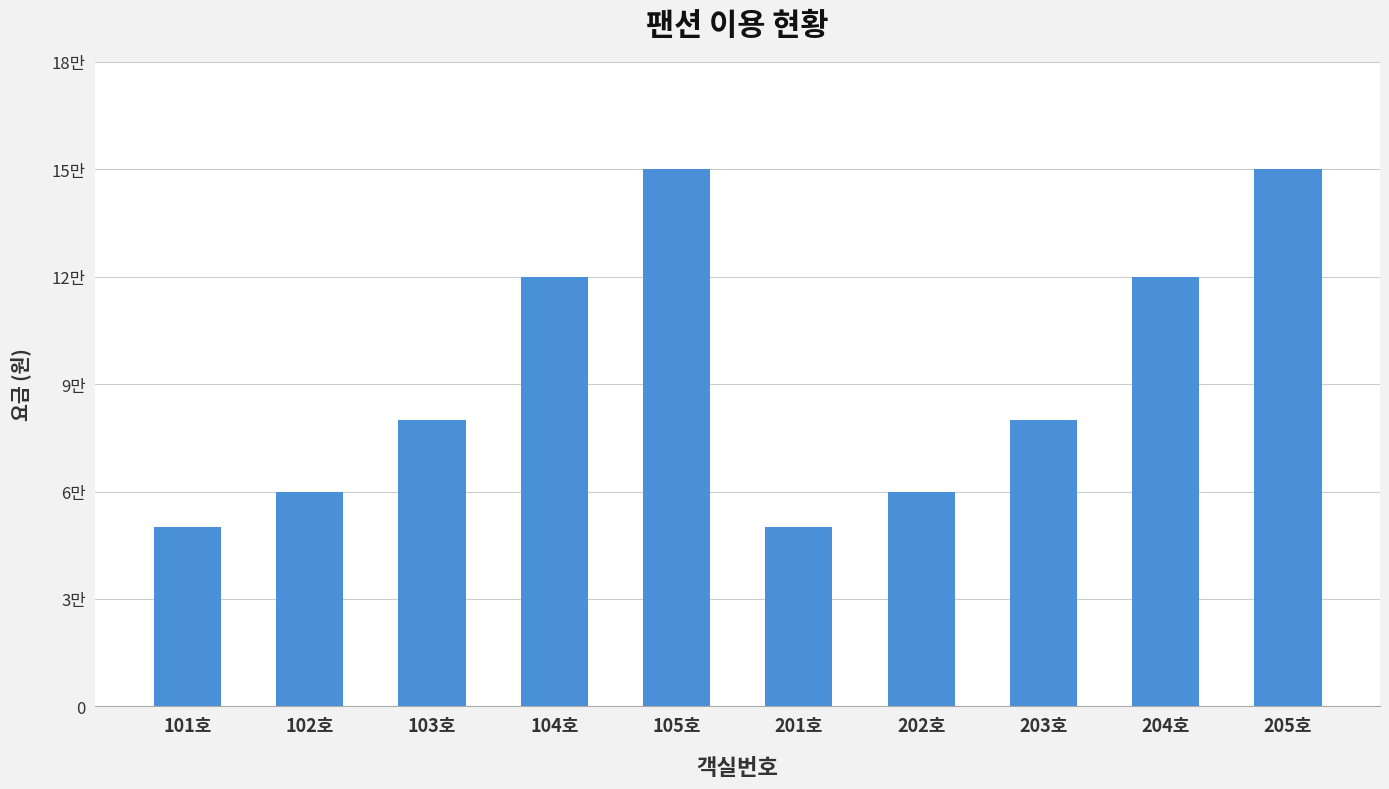

Which label corresponds to the smallest value in the chart?

101호